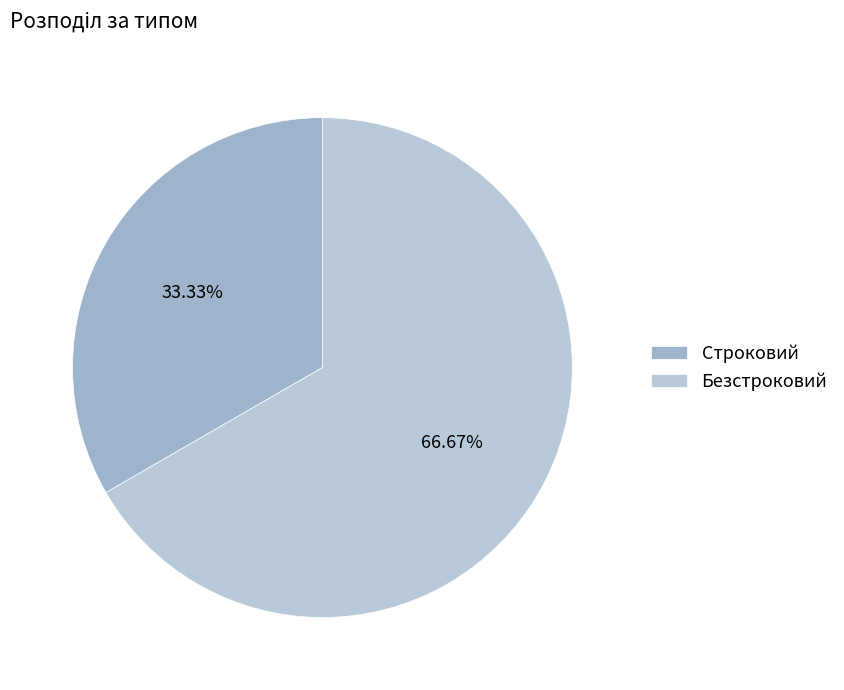

To the nearest percent, what is the average slice percentage?

50%